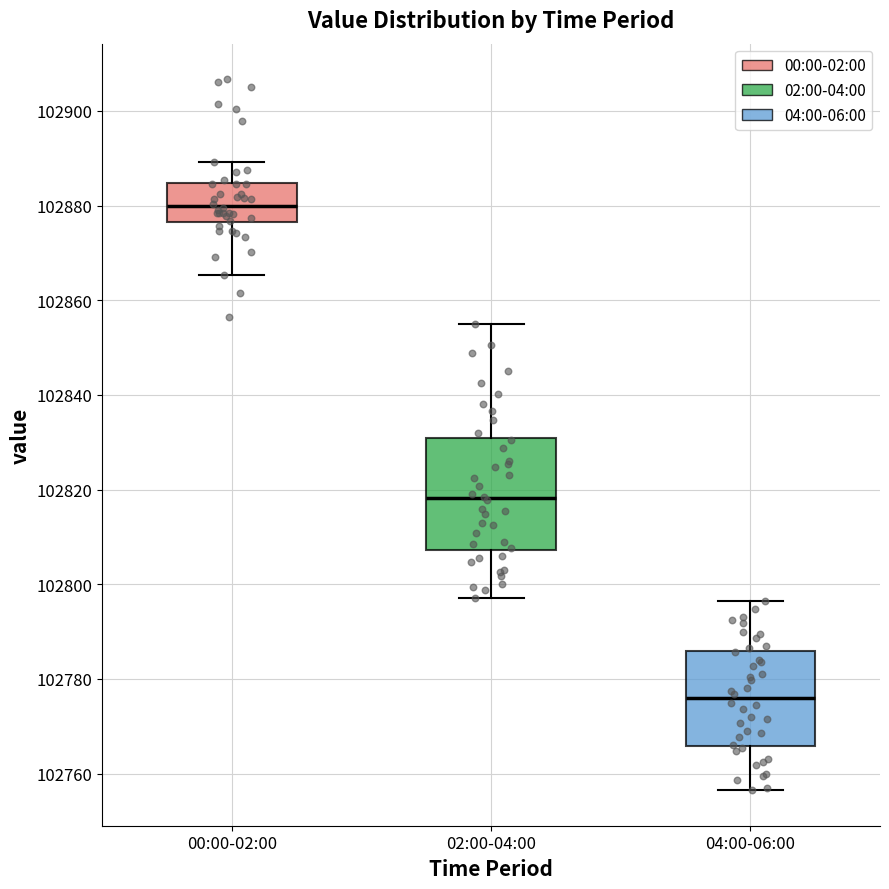

Reading left to right, transcribe this box plot: for each box, give where its median line is, the range the box spans, and where its two whiskers end, as read against the y-axis. The values are not printed on the chart, so give them approximately, as read against the axis.

00:00-02:00: median 102880, box 102876 to 102884, whiskers 102866 to 102890
02:00-04:00: median 102818, box 102808 to 102830, whiskers 102798 to 102856
04:00-06:00: median 102776, box 102766 to 102786, whiskers 102756 to 102796